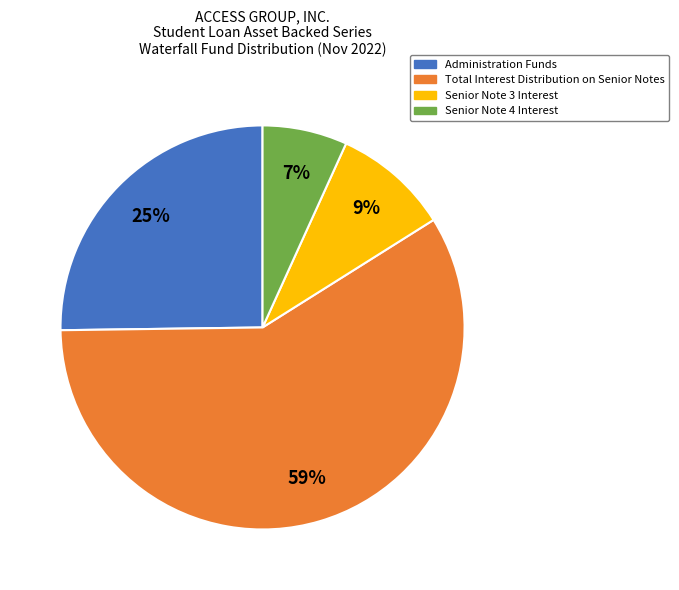

Which slice is the largest?

Total Interest Distribution on Senior Notes